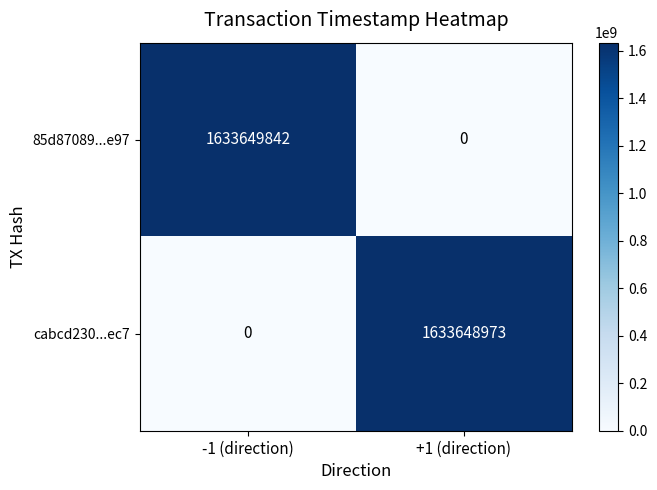

What is the spread (max minus min) of values at -1 (direction)?

1633649842